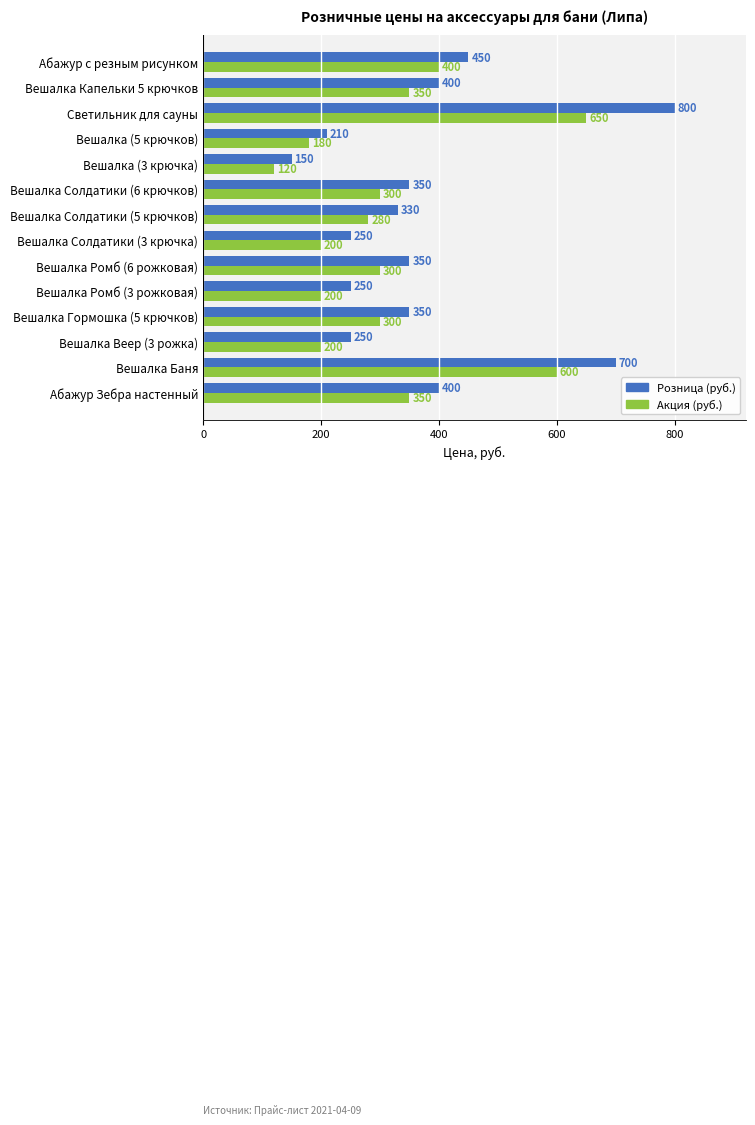

Which category has the lowest value in the Розница (руб.) series?

Вешалка (3 крючка)